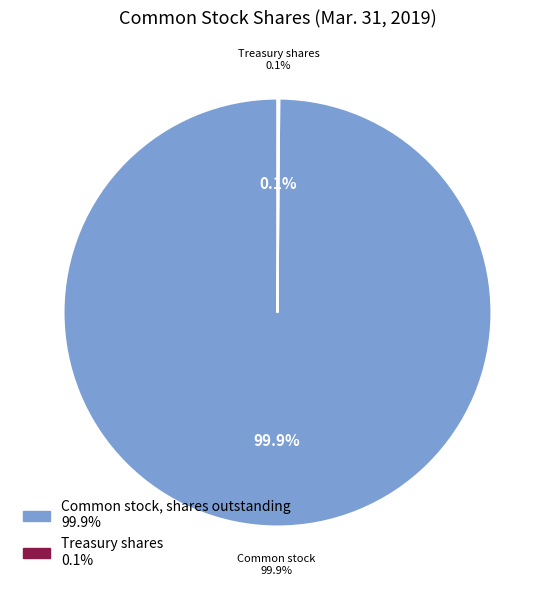

Does any single category account for the majority?

Yes